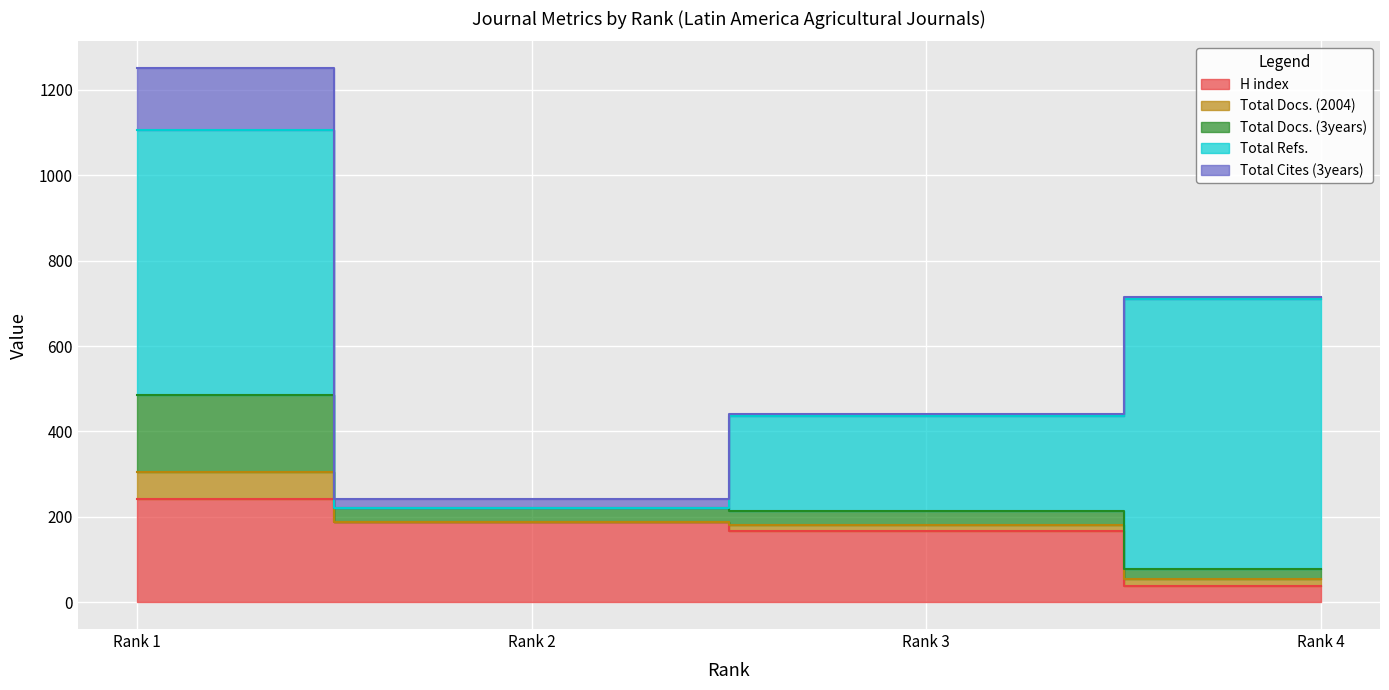

What is the spread (max minus min) of values at Rank 3?

216